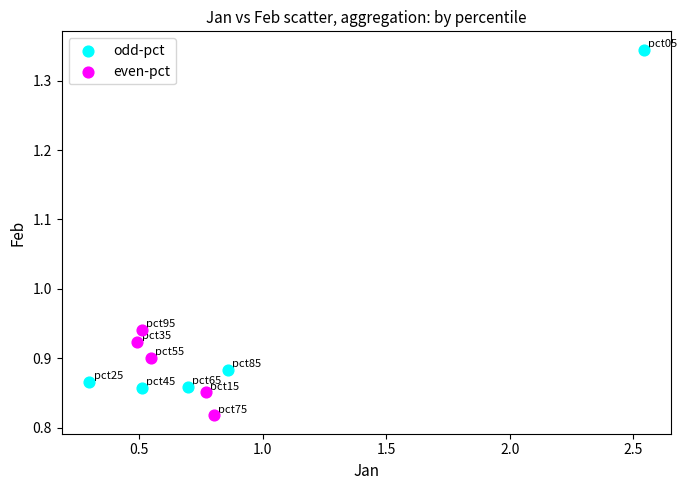

Which series has the widest spread of Y values?

odd-pct